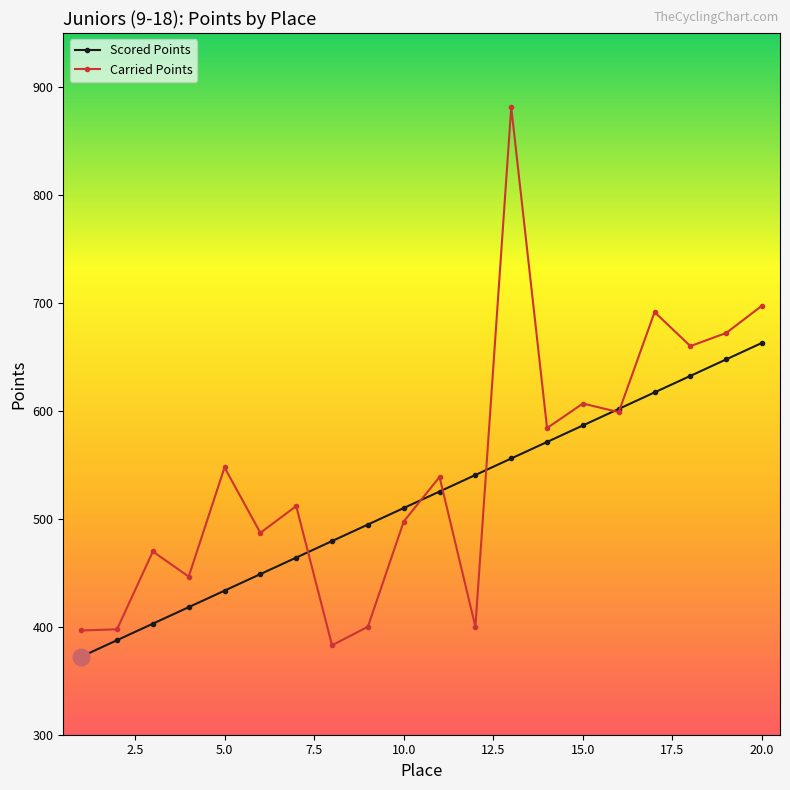

Rank the series by their maximum value, from lowest to highest.

Scored Points, Carried Points